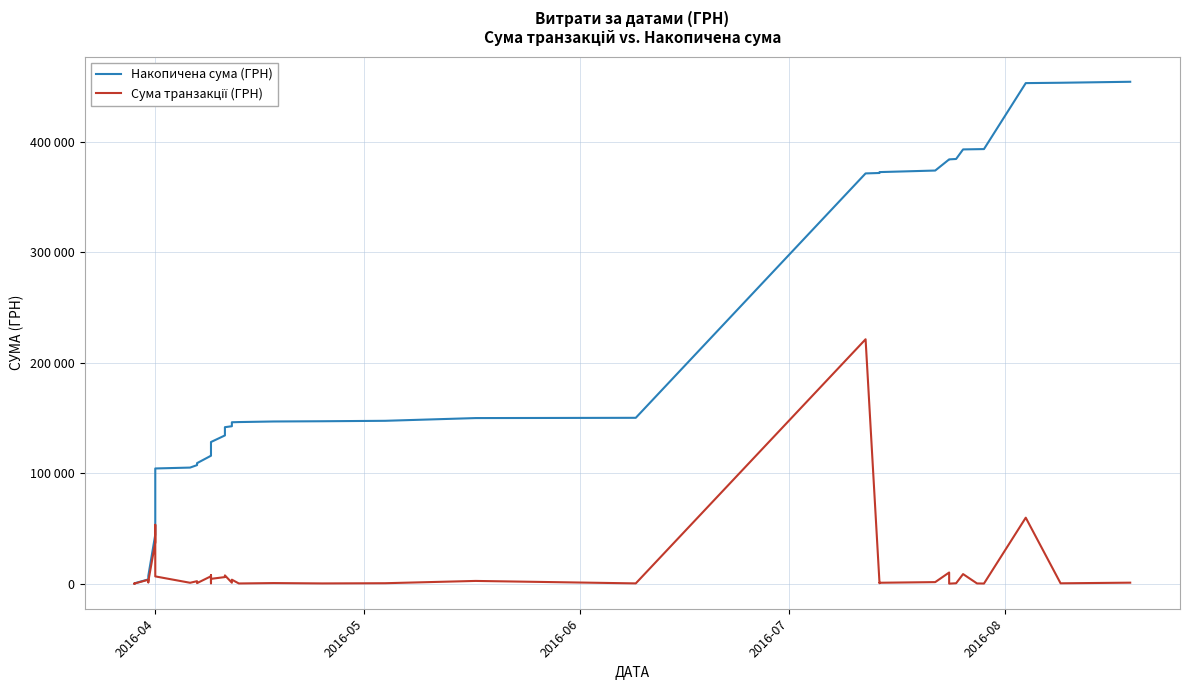

What is the maximum value for Накопичена сума (ГРН)?

454118.9